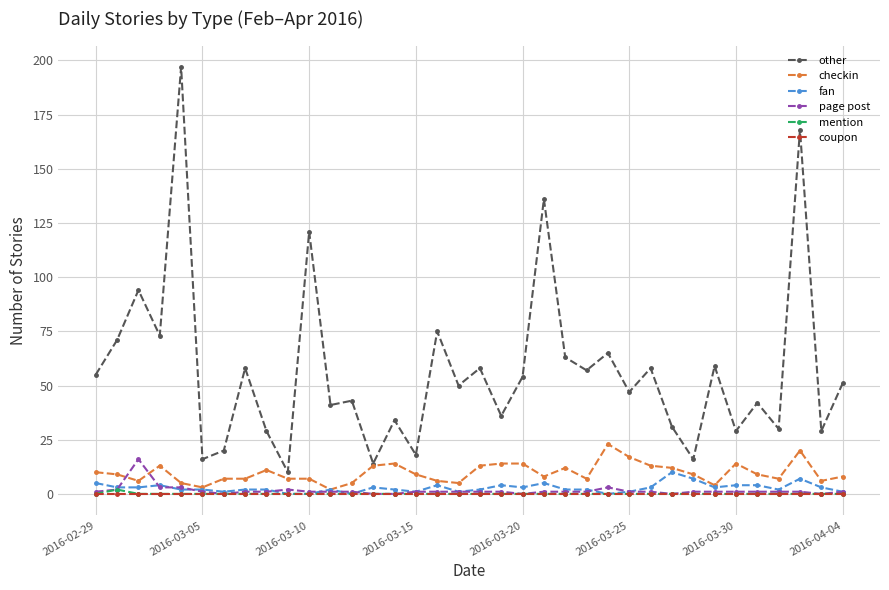

Count the fan values in the range 2 to 4.

22